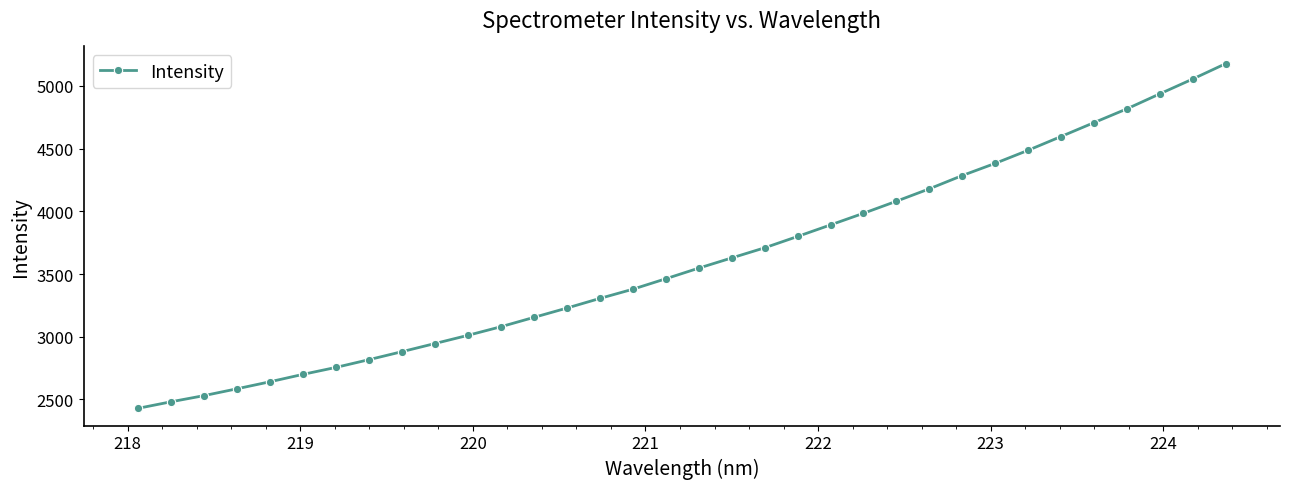

What is the value of the 28th point from the left?

4486.9